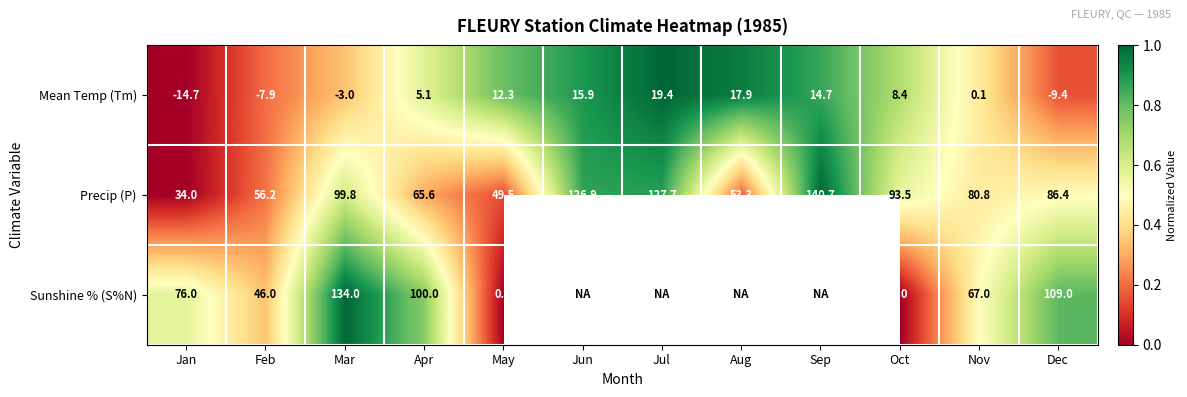

What is the difference between the Precip (P) values at Mar and Dec?

13.4